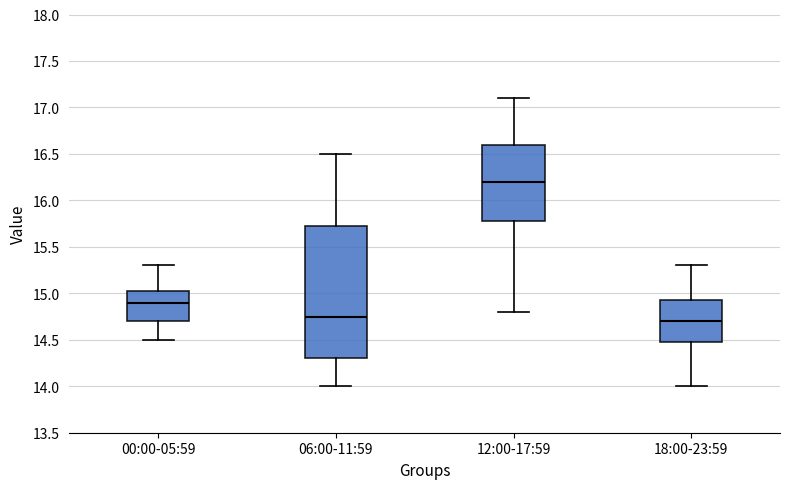

Comparing the boxes themselves (not the whiskers), which one is the tallest?

06:00-11:59